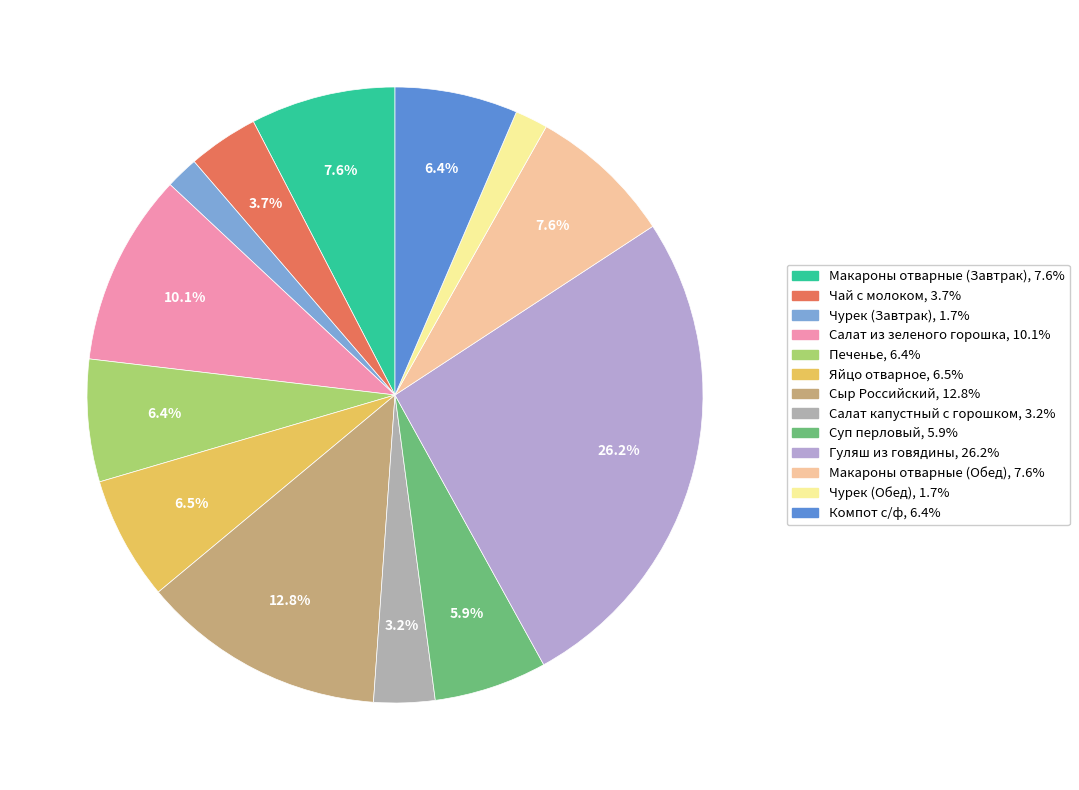

What is the ratio of the value at Яйцо отварное to the value at Макароны отварные (Завтрак)?

0.9